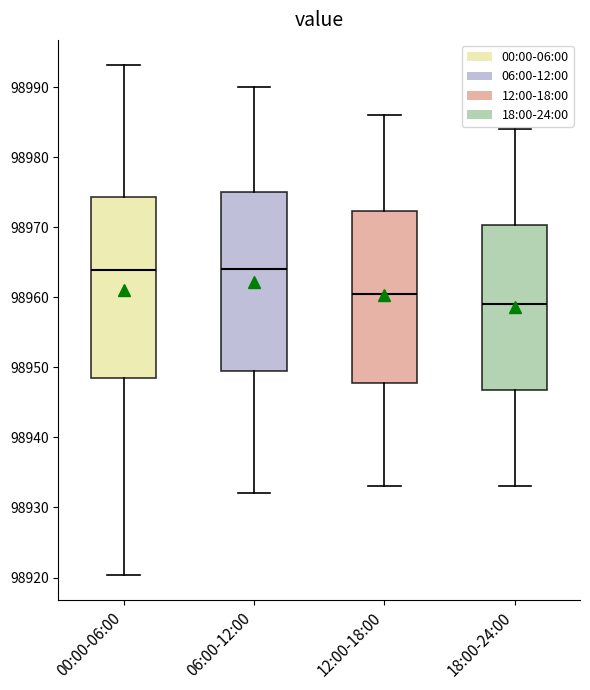

Reading left to right, read every box against the y-axis: the position of its median line, the range the box covers, and the ends of its whiskers. The values are not printed on the chart, so give them approximately, as read against the axis.

00:00-06:00: median 98964, box 98949 to 98974, whiskers 98920 to 98993
06:00-12:00: median 98964, box 98950 to 98975, whiskers 98932 to 98990
12:00-18:00: median 98961, box 98948 to 98972, whiskers 98933 to 98986
18:00-24:00: median 98959, box 98947 to 98970, whiskers 98933 to 98984